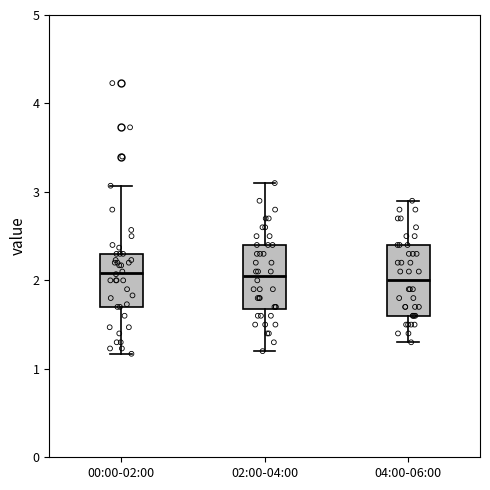

Reading left to right, read every box against the y-axis: the position of its median line, the range the box covers, and the ends of its whiskers. The values are not printed on the chart, so give them approximately, as read against the axis.

00:00-02:00: median 2.1, box 1.7 to 2.3, whiskers 1.2 to 3.1
02:00-04:00: median 2.1, box 1.7 to 2.4, whiskers 1.2 to 3.1
04:00-06:00: median 2.0, box 1.6 to 2.4, whiskers 1.3 to 2.9